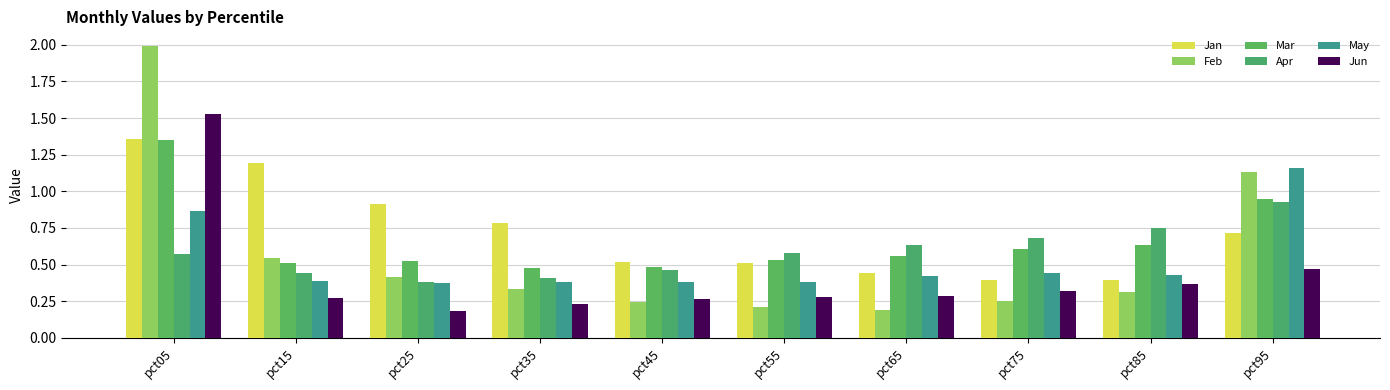

Does the chart contain any negative values?

No